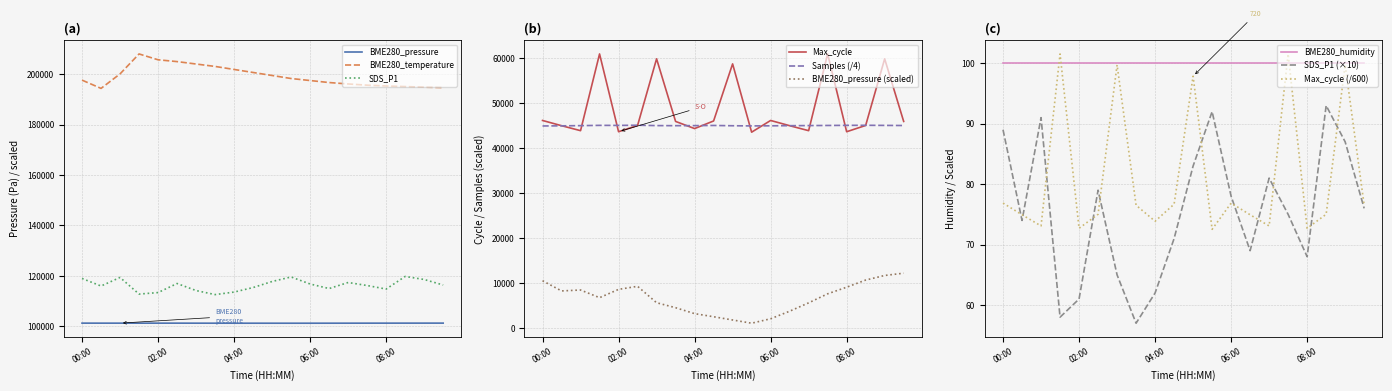

Does the chart have visible grid lines?

Yes